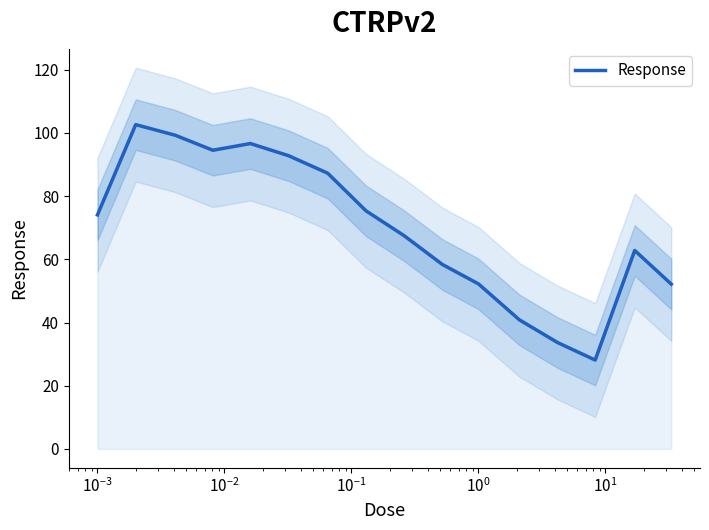

What is the average value?

69.9